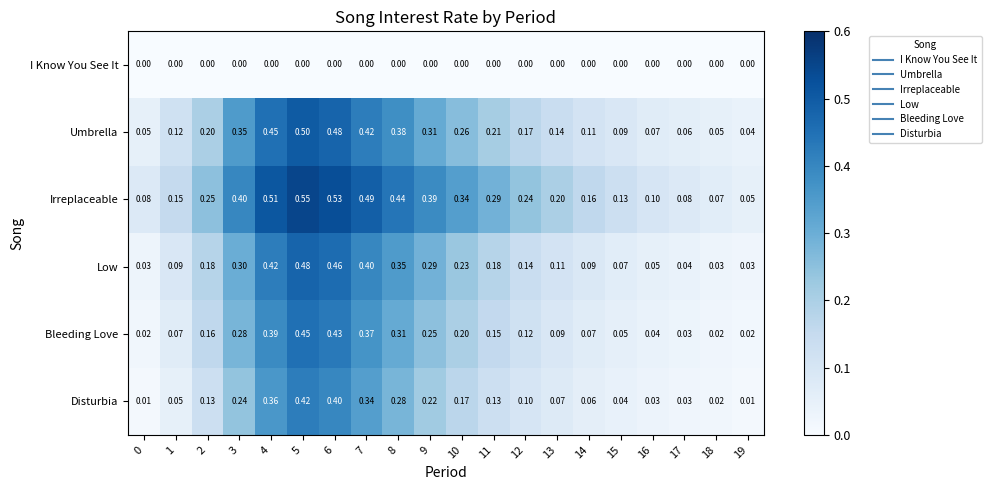

Between 12 and 18, which series saw the biggest shift?

Irreplaceable